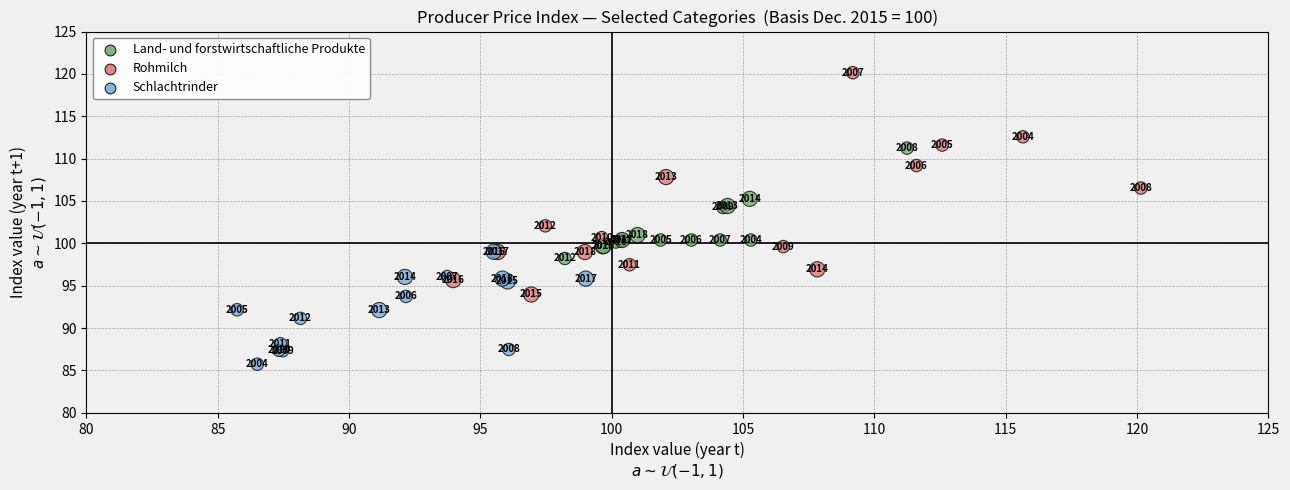

Which series reaches the maximum Y coordinate?

Rohmilch